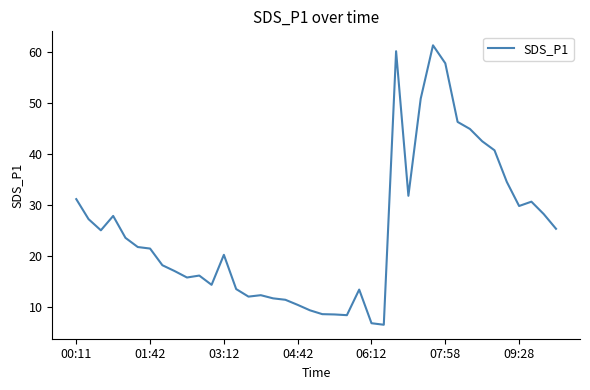

Is this an area chart (filled region under the line)?

No